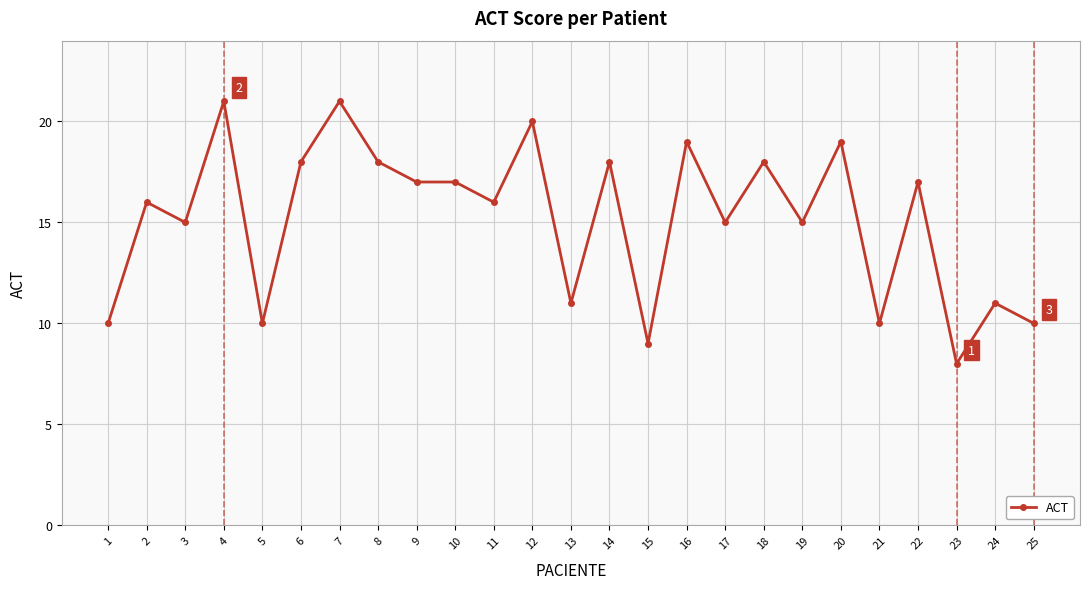

True or false: the data shows 4 at 13.

False